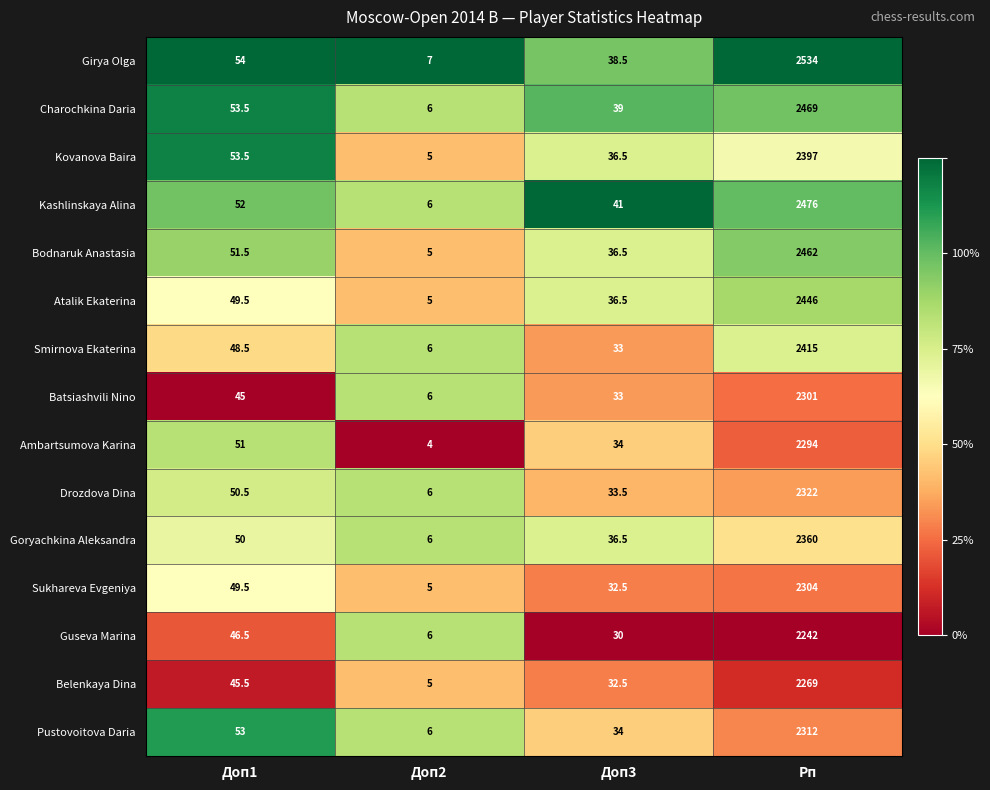

What is the difference between the Sukhareva Evgeniya values at Рп and Доп3?

2271.5